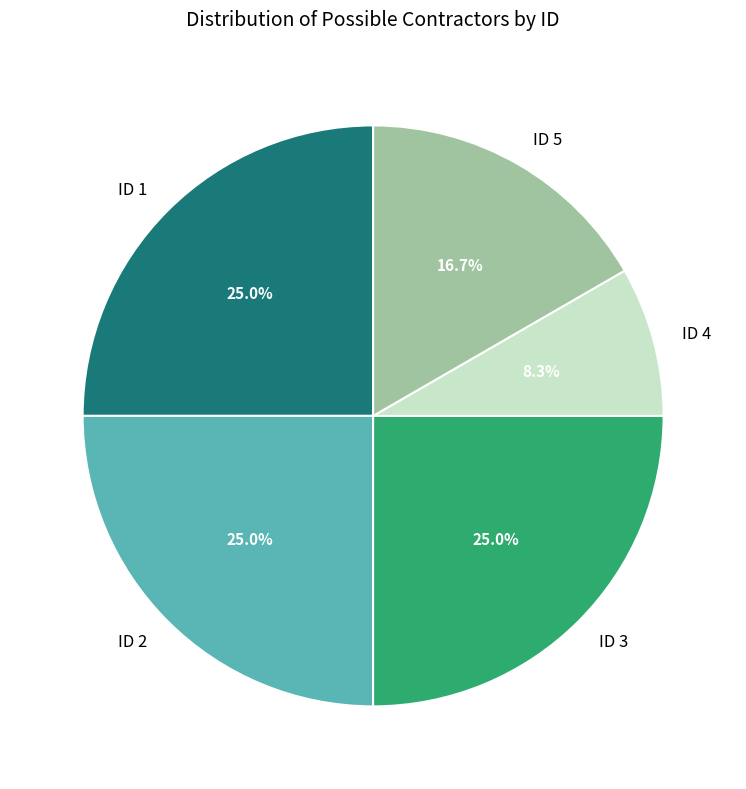

To the nearest percent, what portion does ID 4 represent?

8%